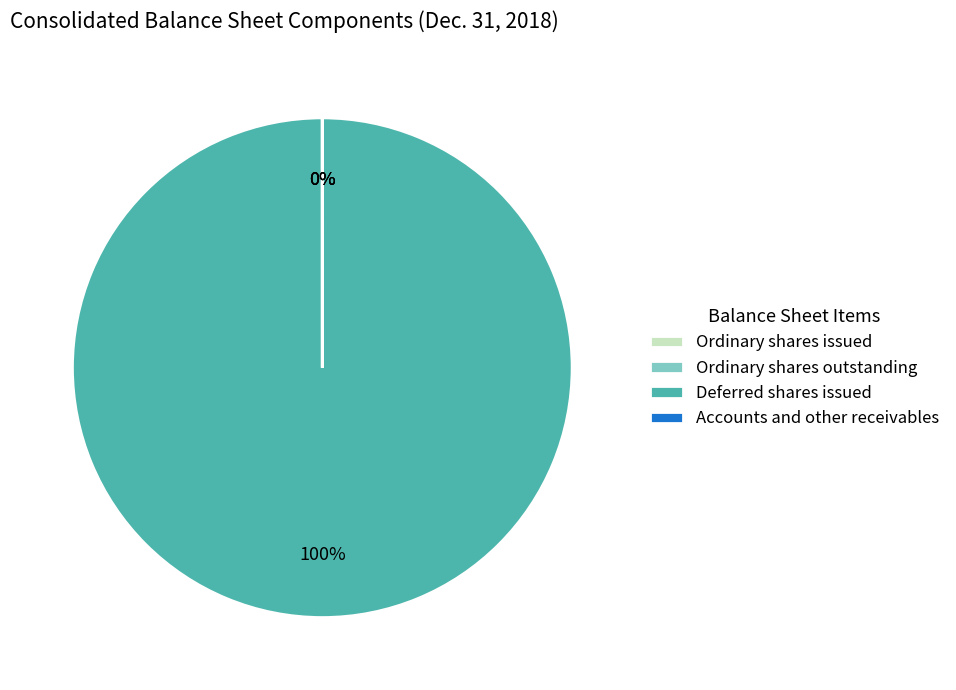

To the nearest percent, what is the difference between the largest and smallest slice percentages?

100%